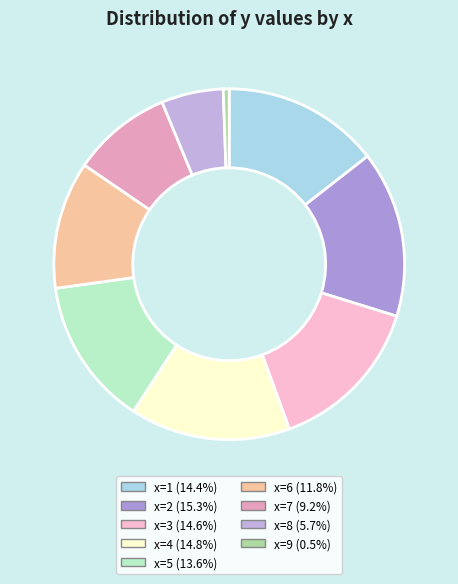

How many segments does this pie chart have?

9